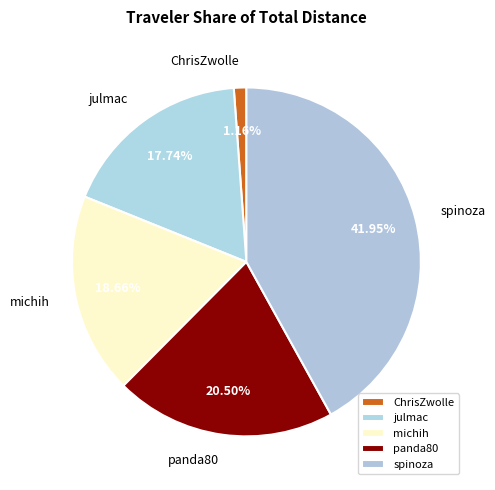

What is the ratio of the value at spinoza to the value at panda80?

2.0